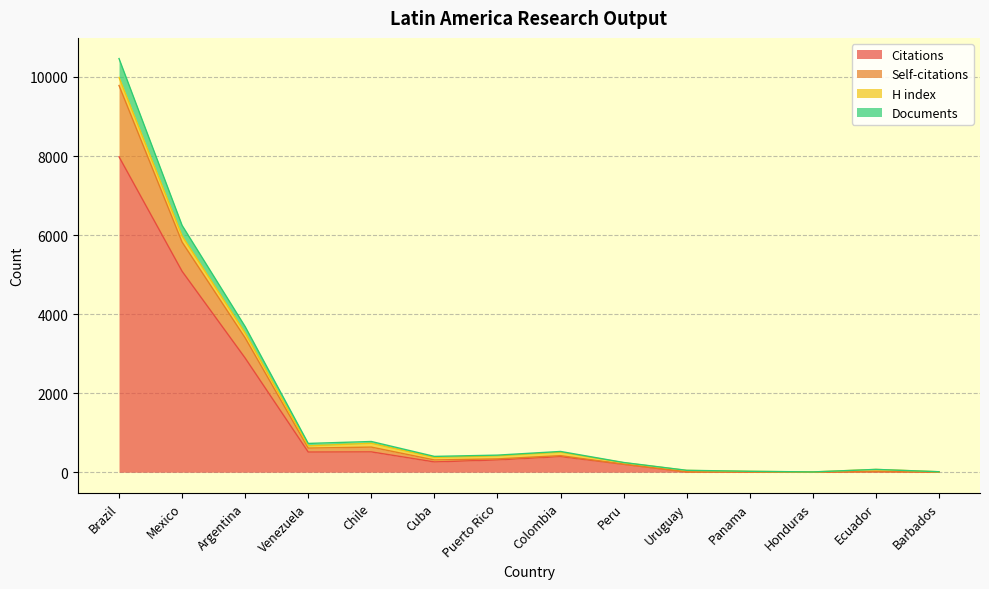

What is the highest value of the Citations series?

7982